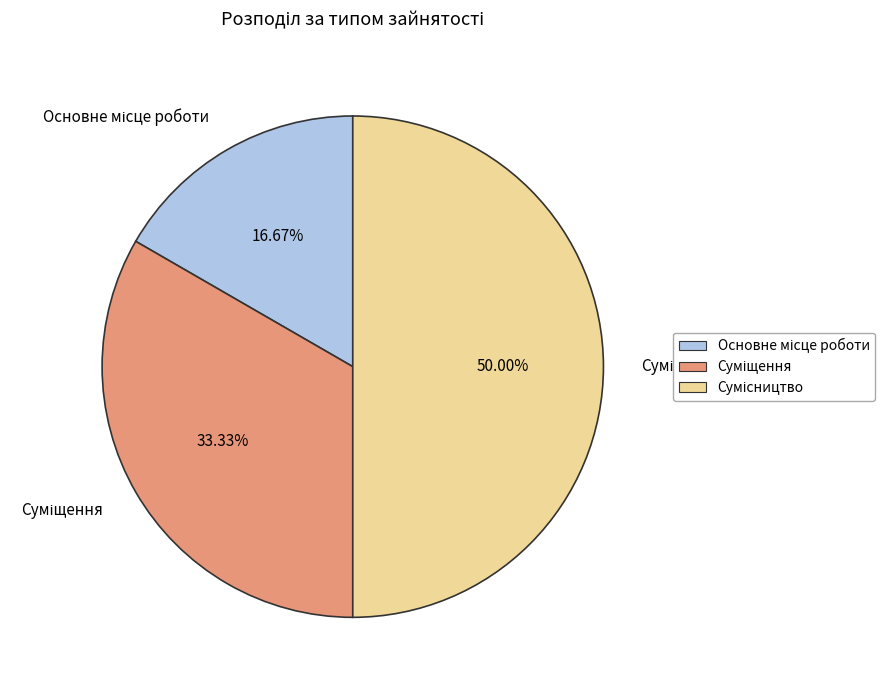

What is the smallest slice in the pie chart?

Основне місце роботи